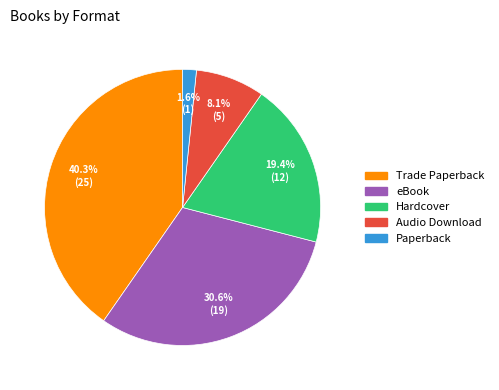

Count the number of slices in the pie.

5